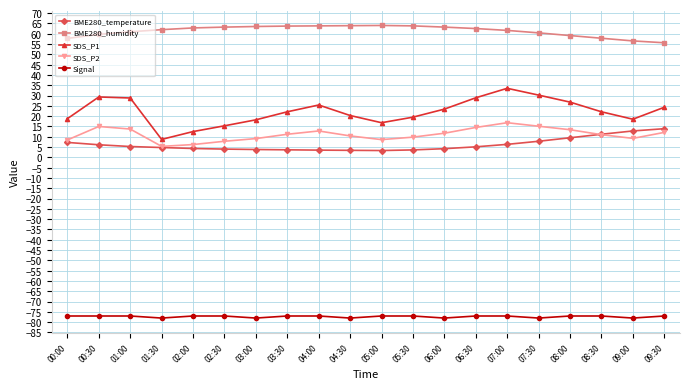

Is the value of BME280_humidity at 09:30 greater than the value of SDS_P2 at 06:00?

Yes